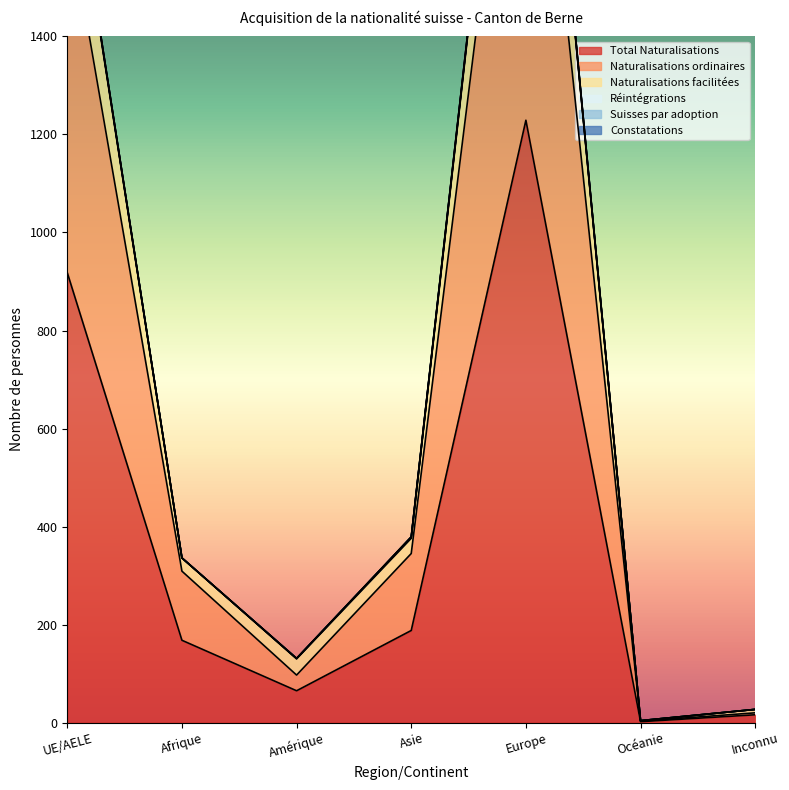

True or false: Naturalisations ordinaires and Total Naturalisations intersect in this chart.

False